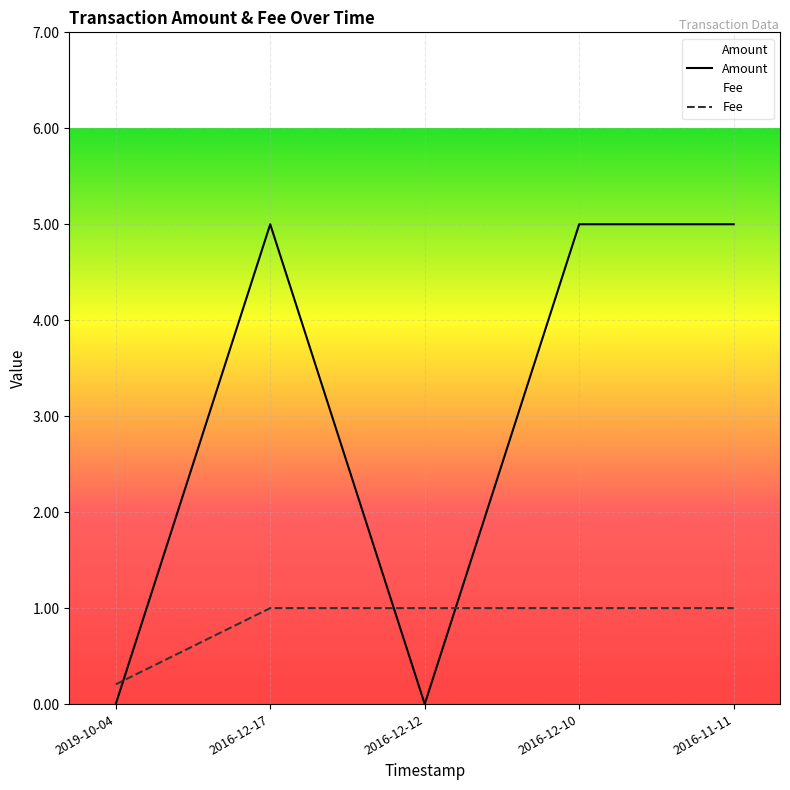

Which label corresponds to the largest value in the chart?

2016-12-17